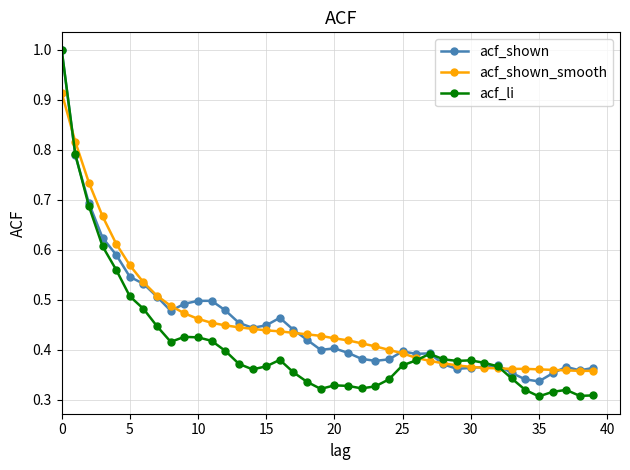

Which series has the widest spread of values?

acf_li